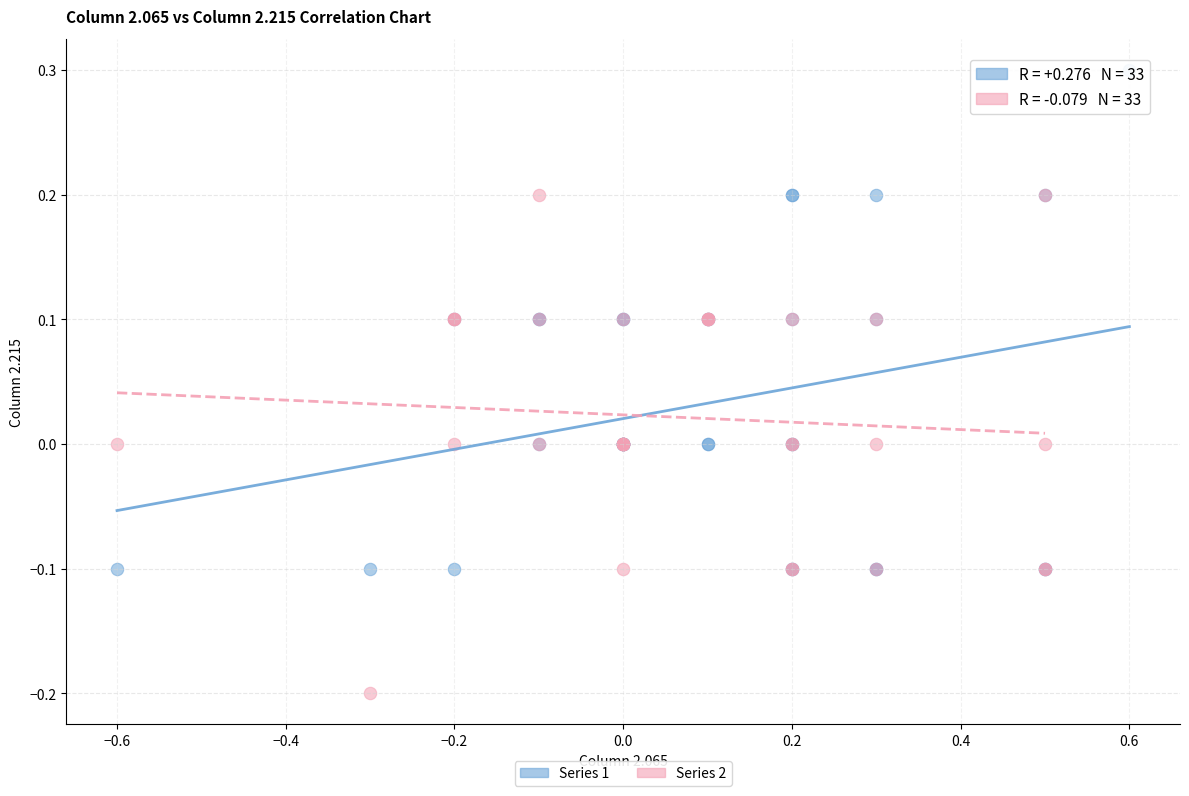

Which series contains the highest Y value?

Series 1